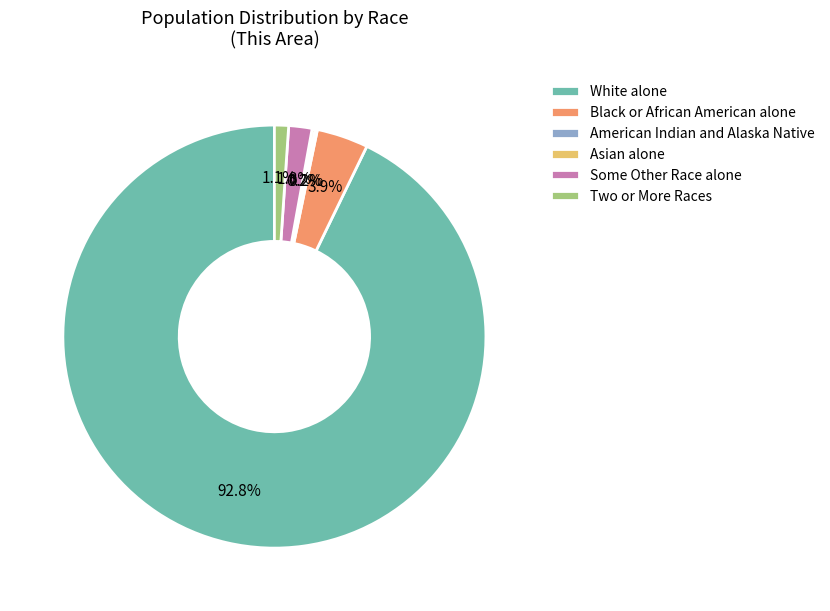

Which category has the biggest portion of the pie?

White alone